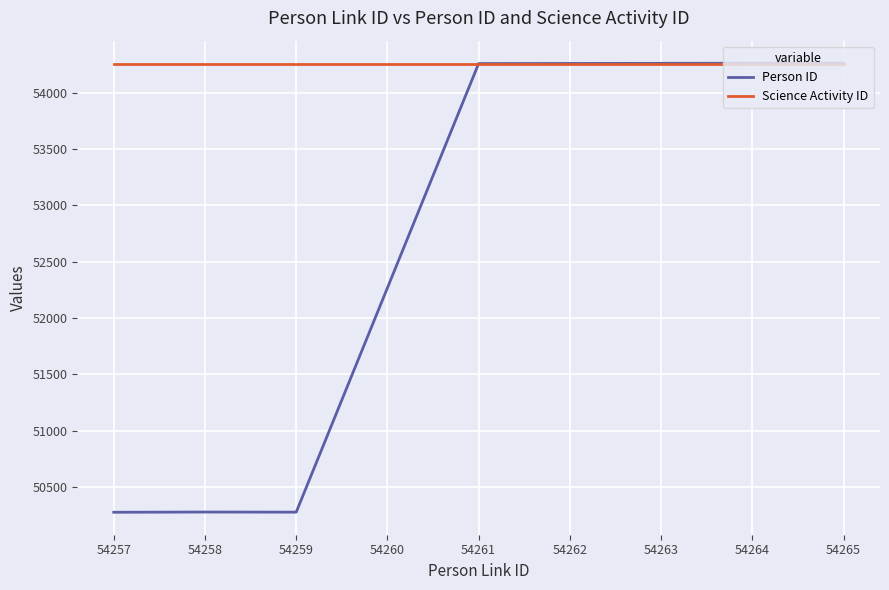

List the series in order of their overall mean, highest first.

Science Activity ID, Person ID